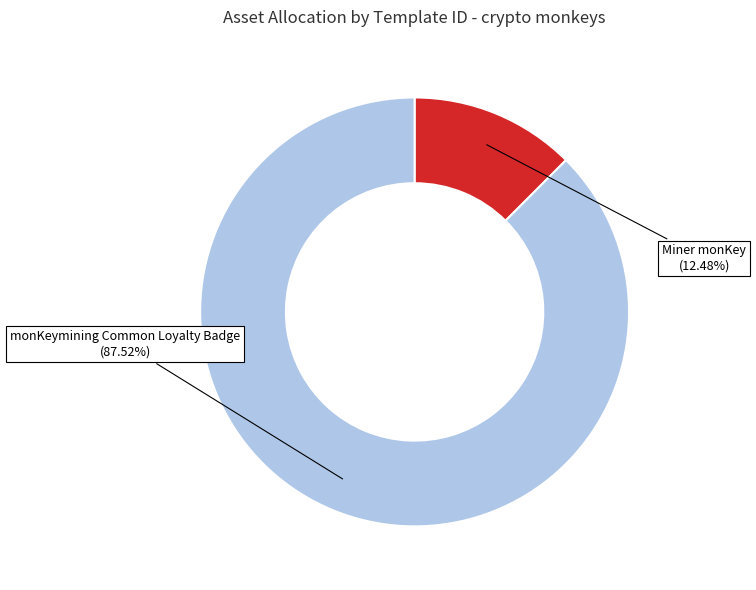

Is there any slice that represents more than half of the pie?

Yes